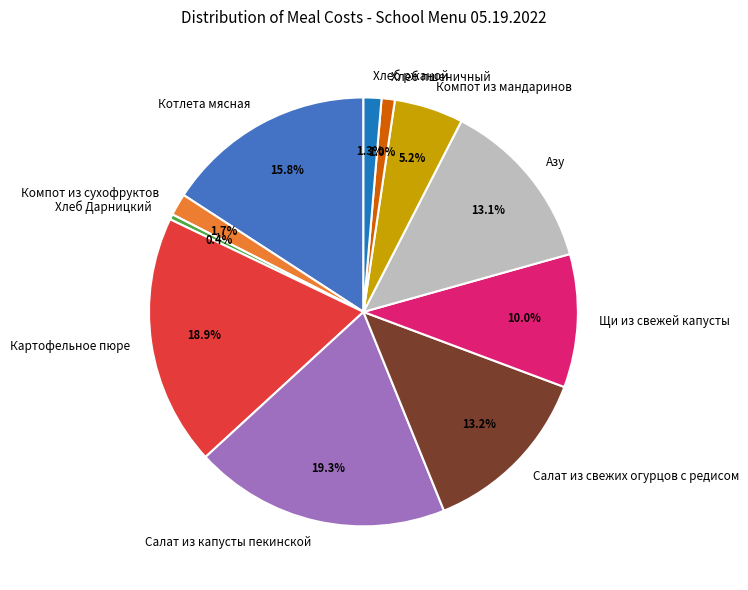

The Салат из свежих огурцов с редисом slice represents 1% of the pie. True or false?

False